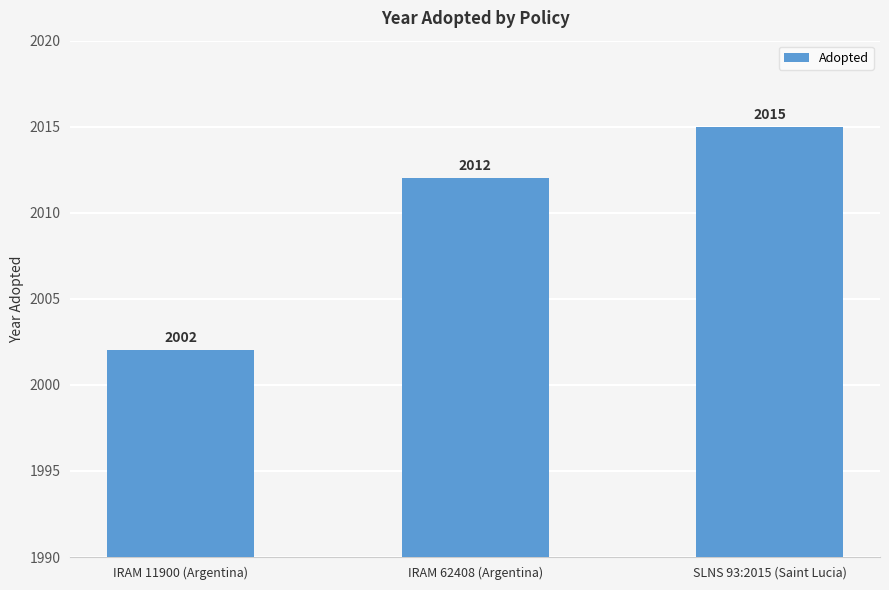

What position from the left is IRAM 62408 (Argentina)?

2